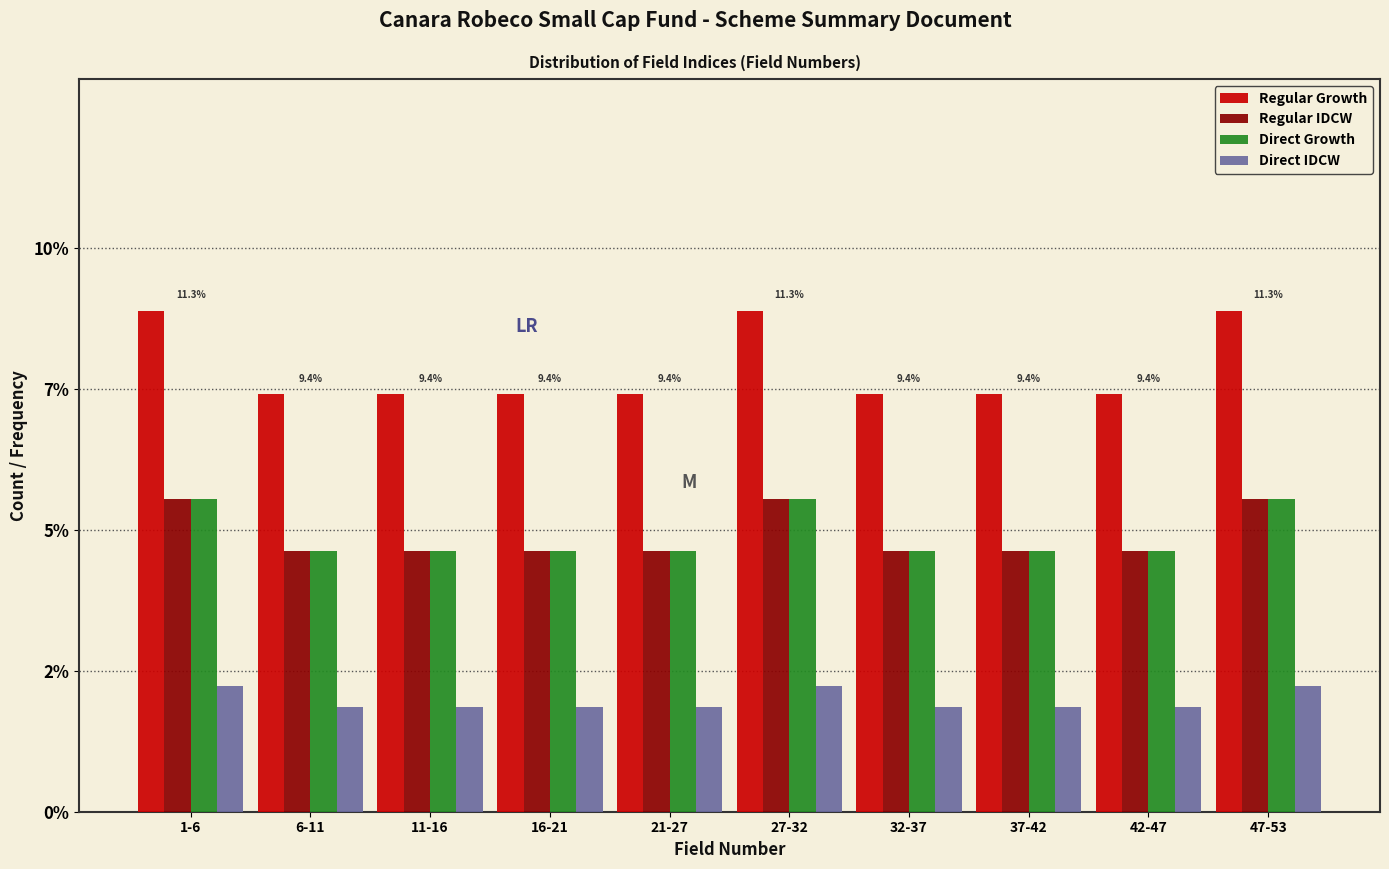

What are all the series names shown in the legend?

Regular Growth, Regular IDCW, Direct Growth, Direct IDCW